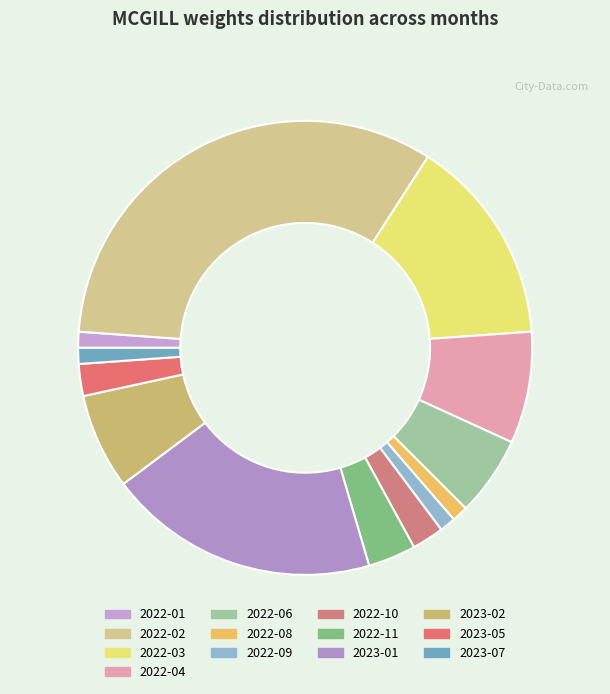

The 2023-07 slice represents 14% of the pie. True or false?

False